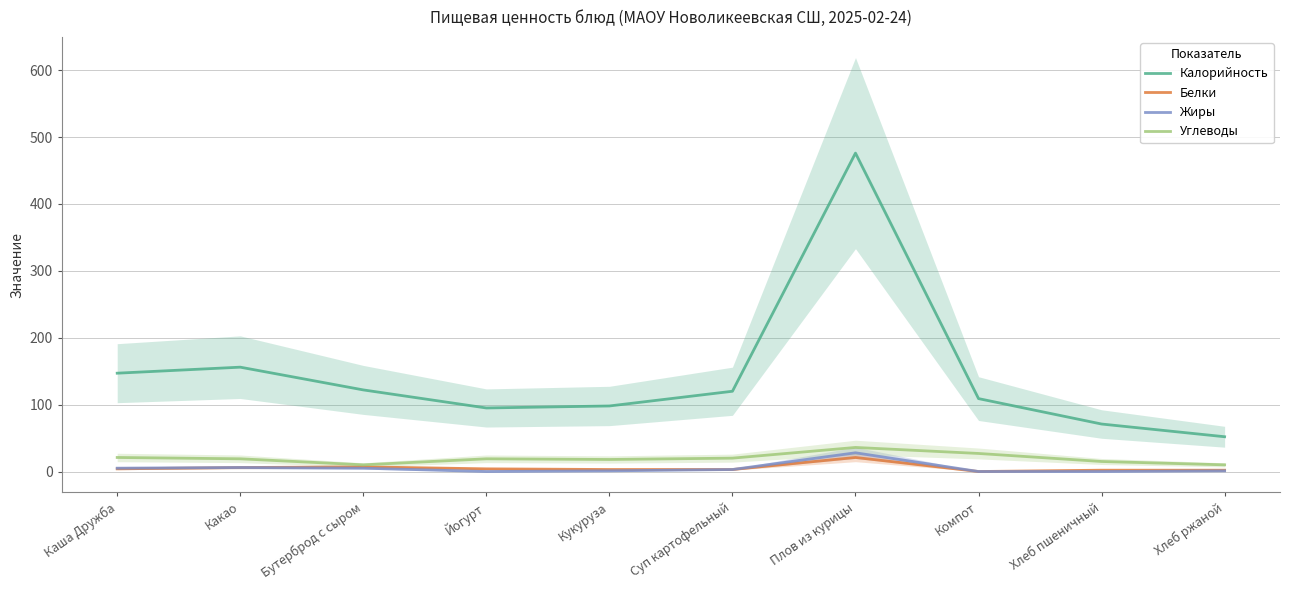

Which series has the largest range (max minus min)?

Калорийность